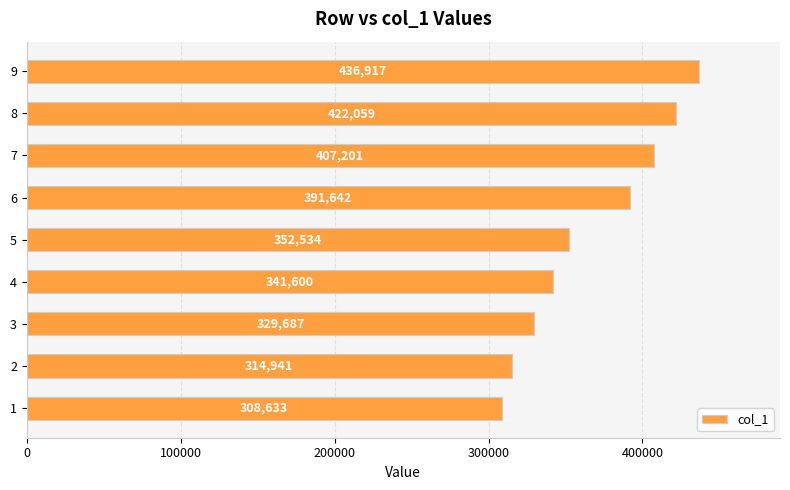

At which category does the chart reach its peak across all series?

9